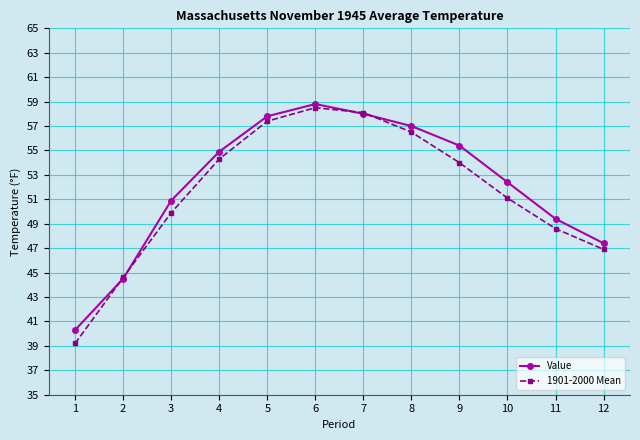

Between 9 and 11, which series saw the biggest shift?

Value